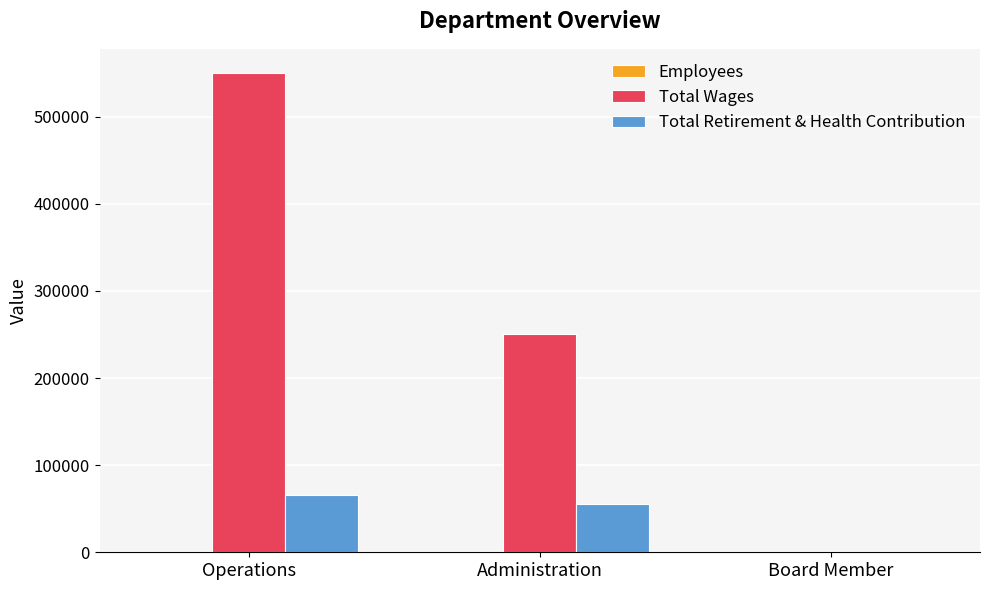

Are the bars horizontal?

No